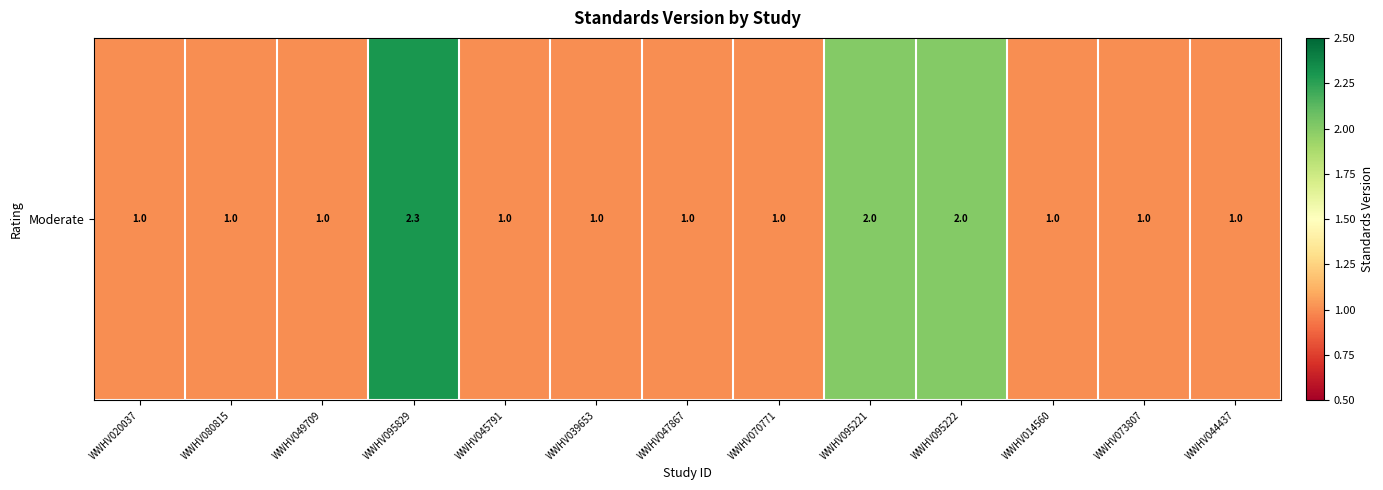

What is the difference between the maximum and minimum values?

1.3